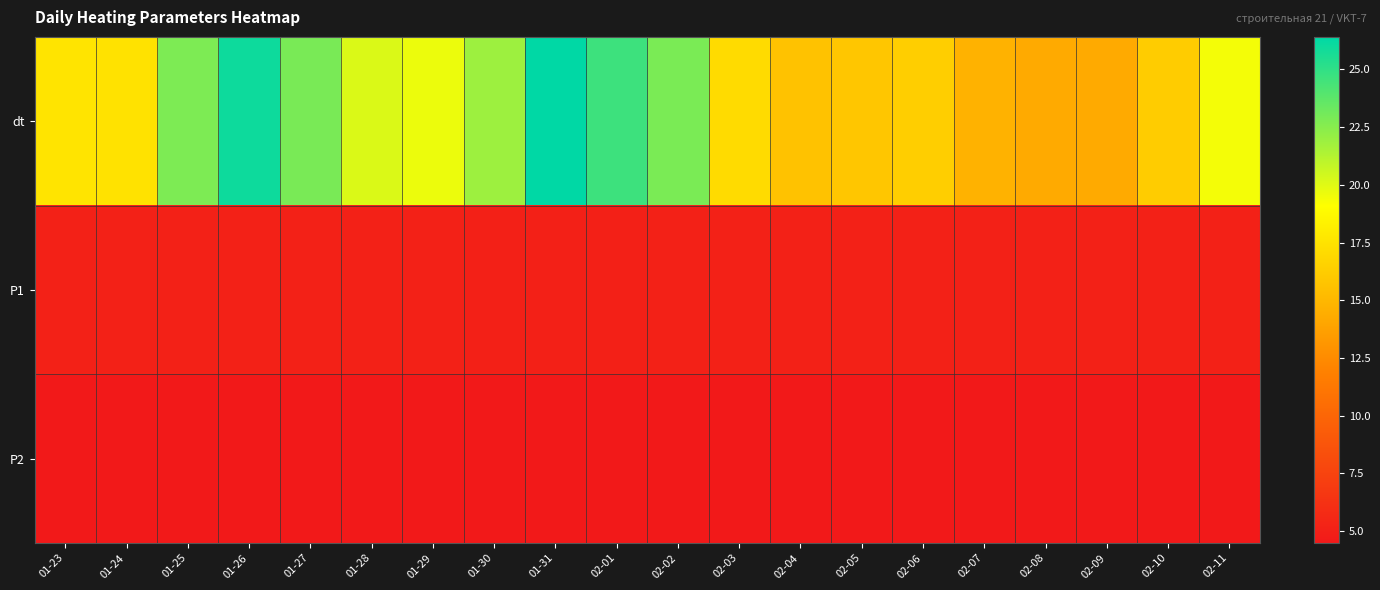

Between 02-04 and 02-07, which is larger?

02-04